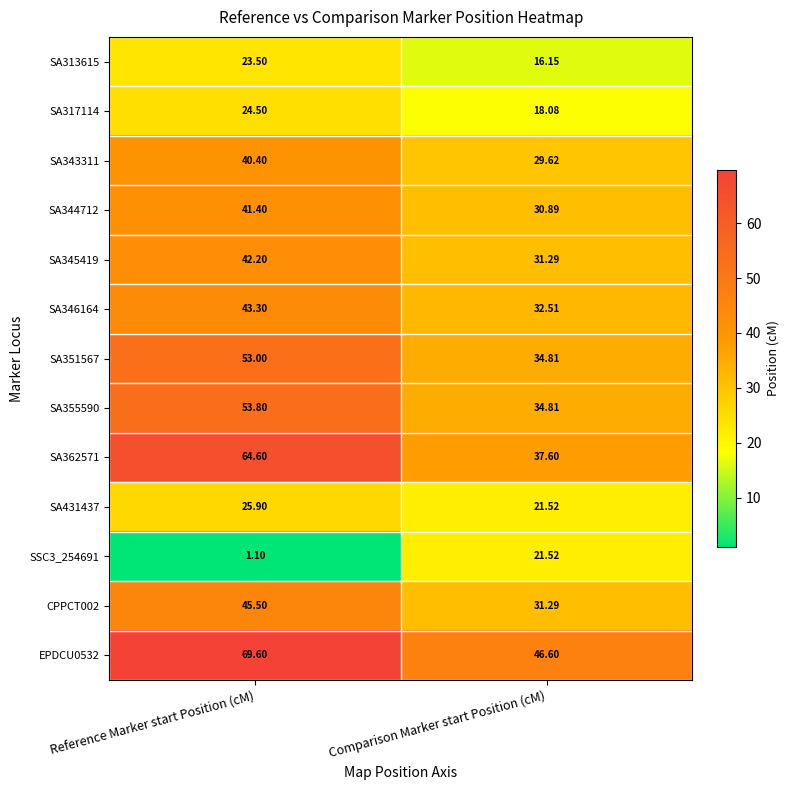

Is the value of EPDCU0532 at Comparison Marker start Position (cM) greater than the value of SA344712 at Comparison Marker start Position (cM)?

Yes